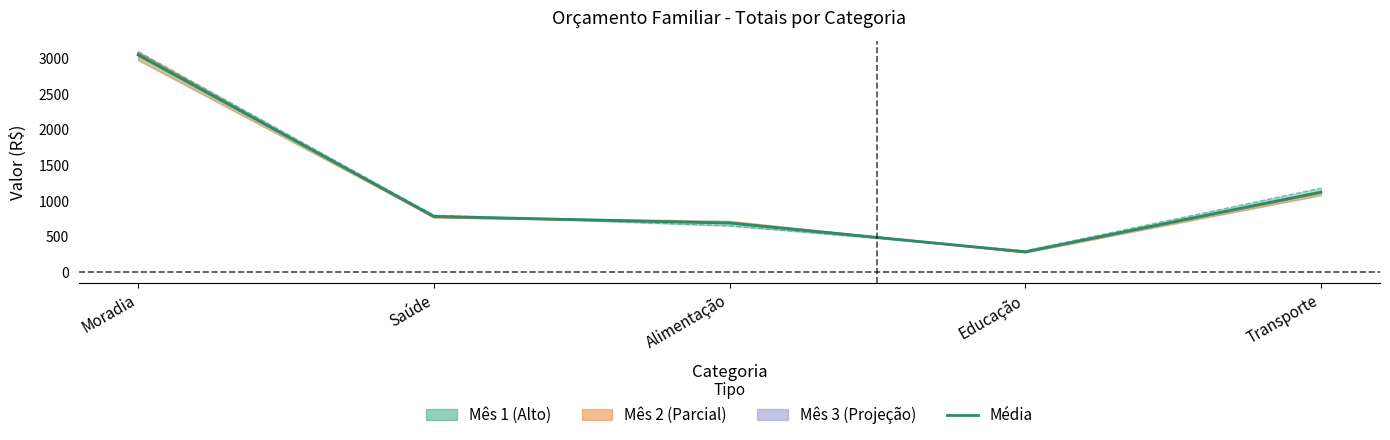

Is it true that the value at Moradia is 5056.4?

False